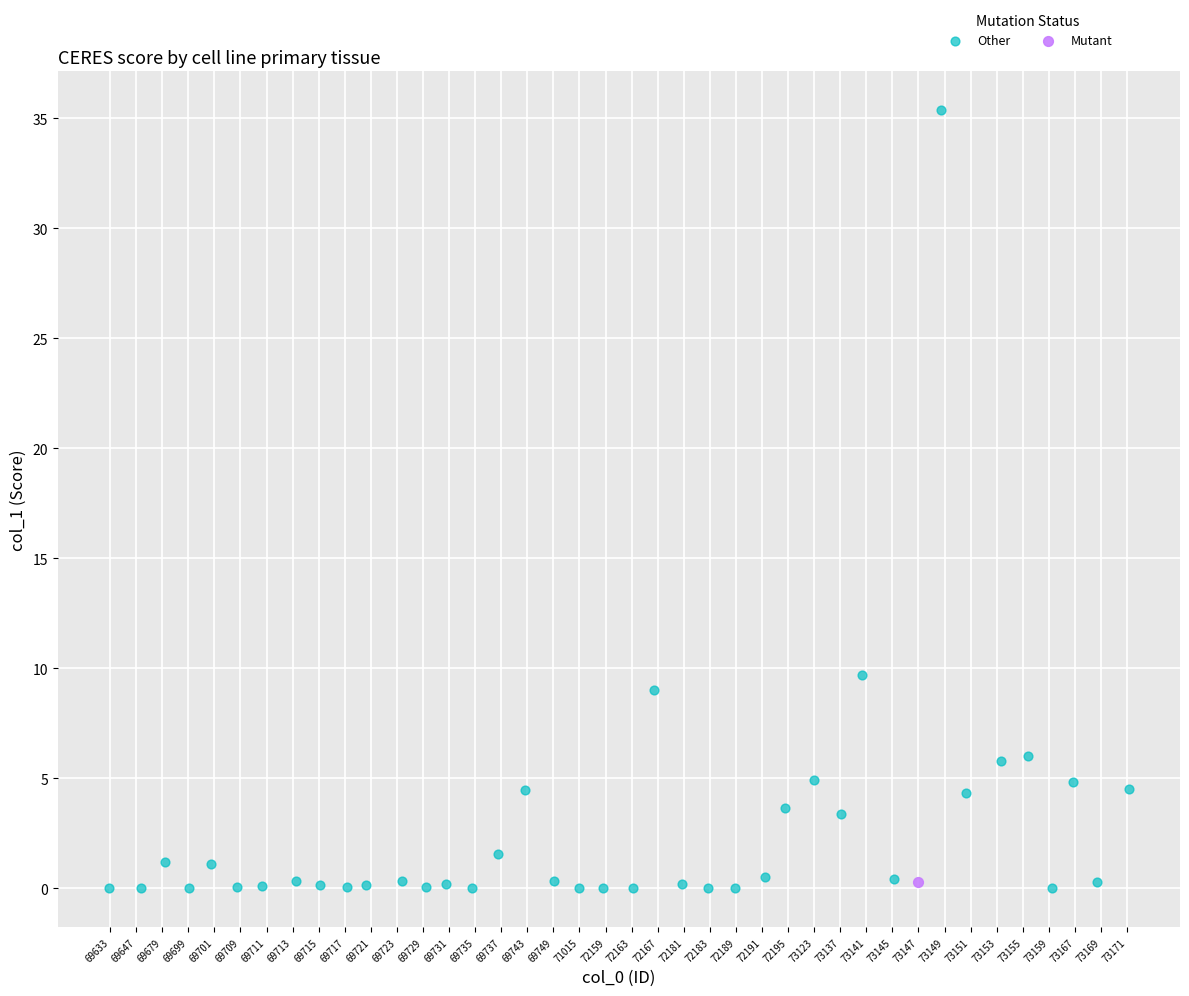

What are all the series names shown in the legend?

Other, Mutant